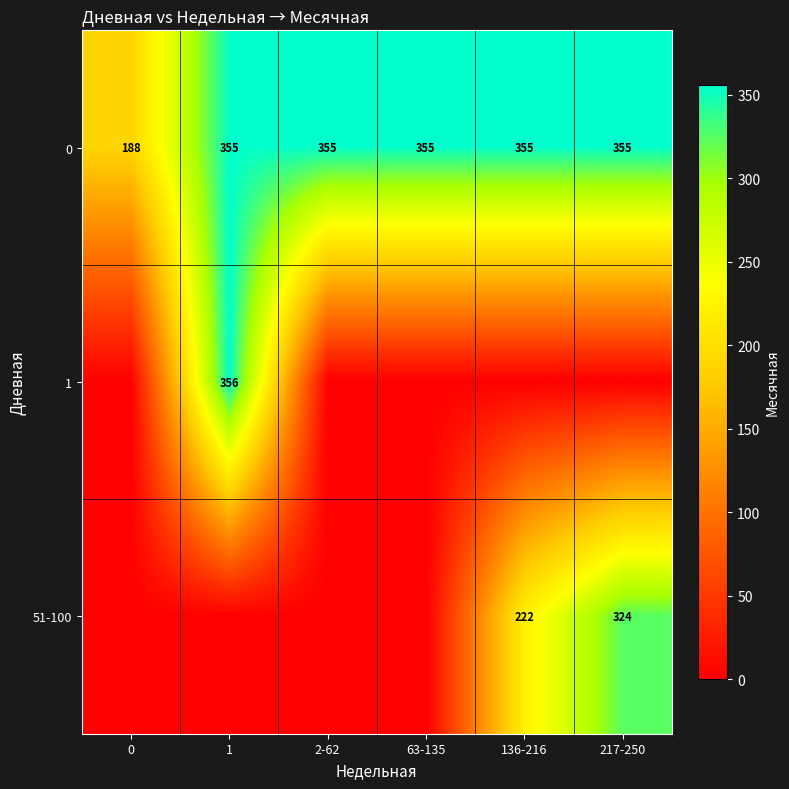

At how many categories does at least one series exceed 84?

6